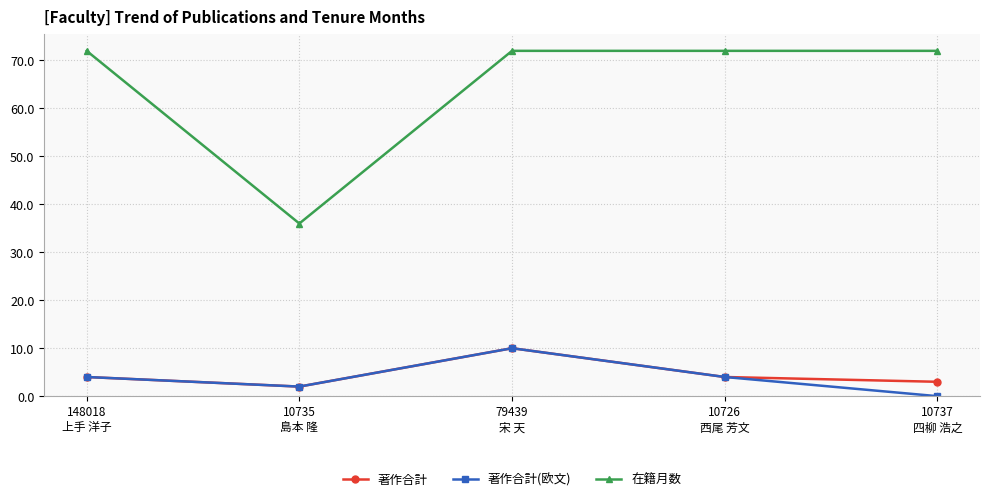

How many categories are shown in the chart?

5